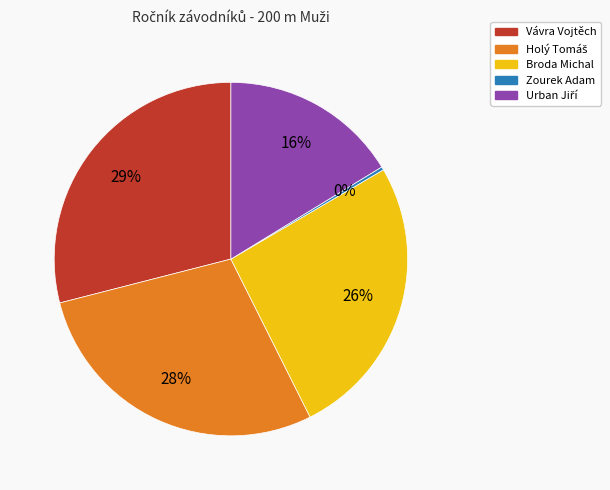

Between Zourek Adam and Vávra Vojtěch, which is larger?

Vávra Vojtěch